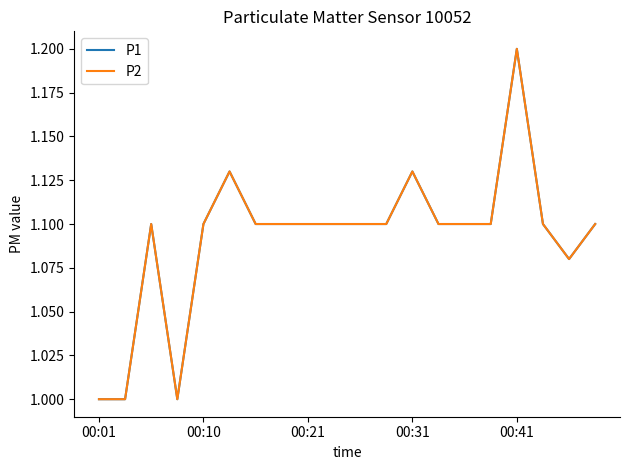

Is this an area chart (filled region under the line)?

No